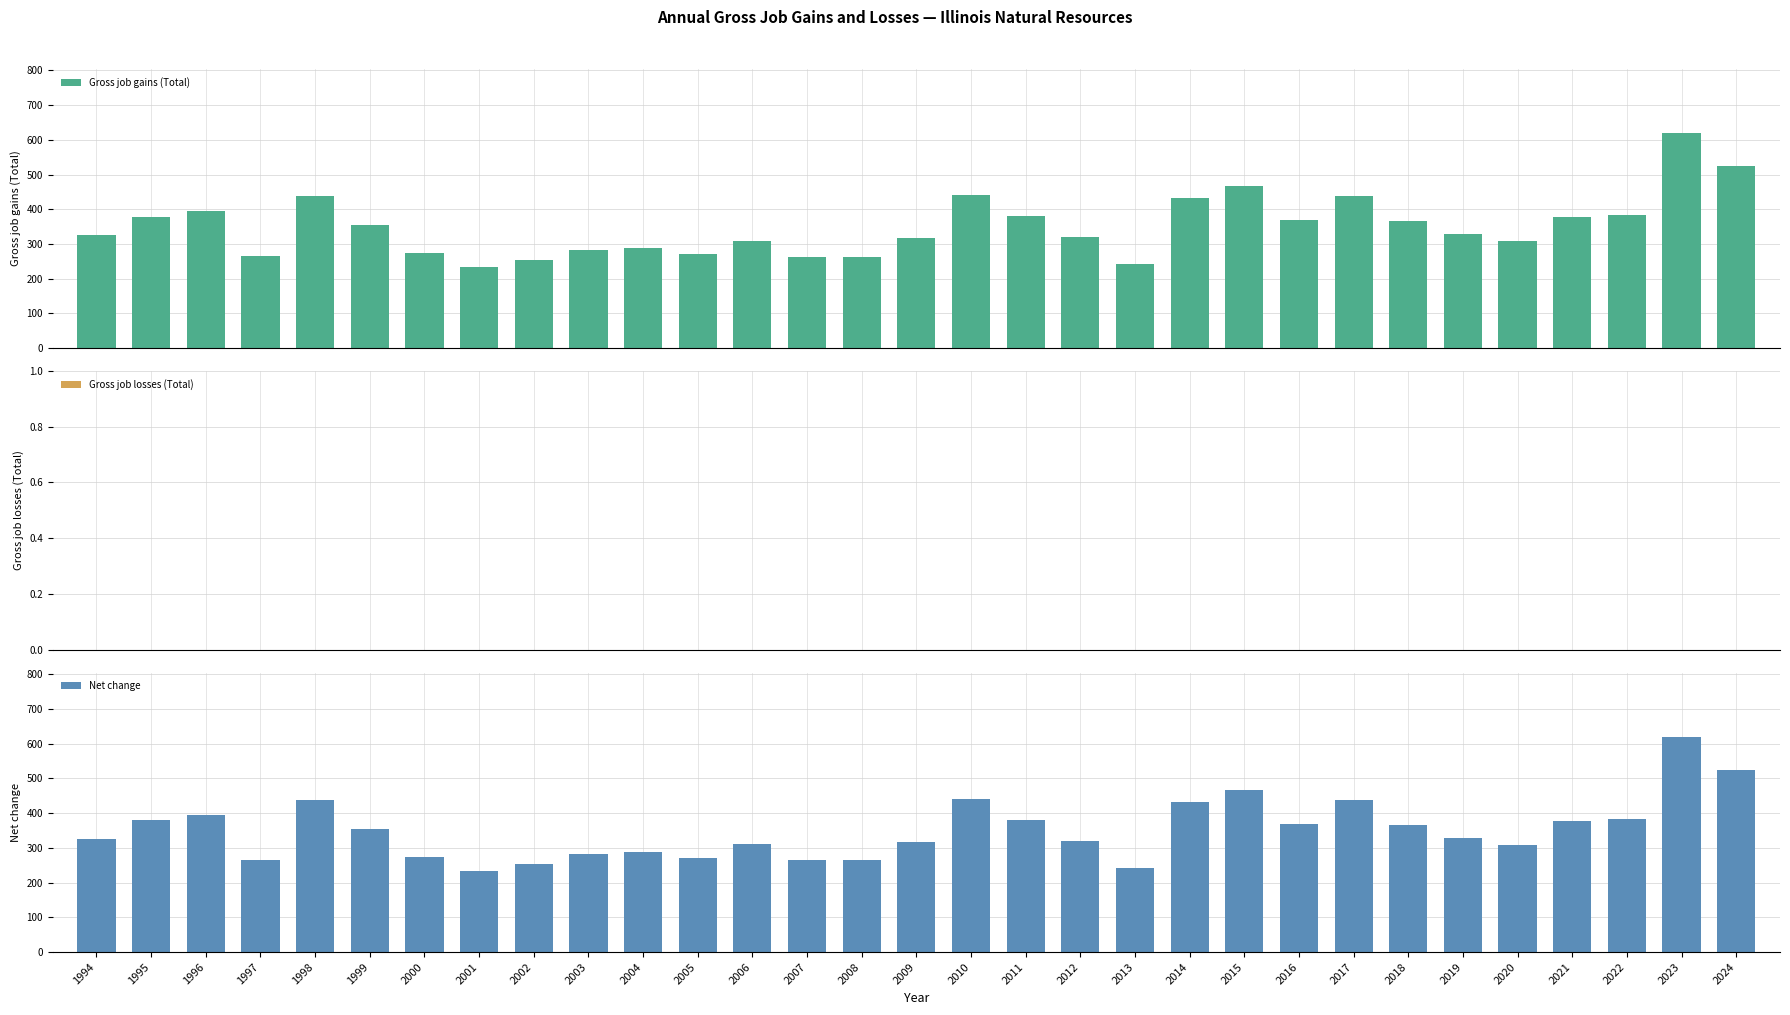

Reading left to right, what are all the values shown in this chart?

Gross job gains (Total): 1994=326	1995=379	1996=394	1997=266	1998=437	1999=354	2000=273	2001=234	2002=254	2003=282	2004=288	2005=271	2006=310	2007=264	2008=264	2009=316	2010=442	2011=381	2012=320	2013=243	2014=432	2015=467	2016=369	2017=439	2018=367	2019=329	2020=309	2021=377	2022=384	2023=619	2024=524
Gross job losses (Total): 1994=0	1995=0	1996=0	1997=0	1998=0	1999=0	2000=0	2001=0	2002=0	2003=0	2004=0	2005=0	2006=0	2007=0	2008=0	2009=0	2010=0	2011=0	2012=0	2013=0	2014=0	2015=0	2016=0	2017=0	2018=0	2019=0	2020=0	2021=0	2022=0	2023=0	2024=0
Net change: 1994=326	1995=379	1996=394	1997=266	1998=437	1999=354	2000=273	2001=234	2002=254	2003=282	2004=288	2005=271	2006=310	2007=264	2008=264	2009=316	2010=442	2011=381	2012=320	2013=243	2014=432	2015=467	2016=369	2017=439	2018=367	2019=329	2020=309	2021=377	2022=384	2023=619	2024=524